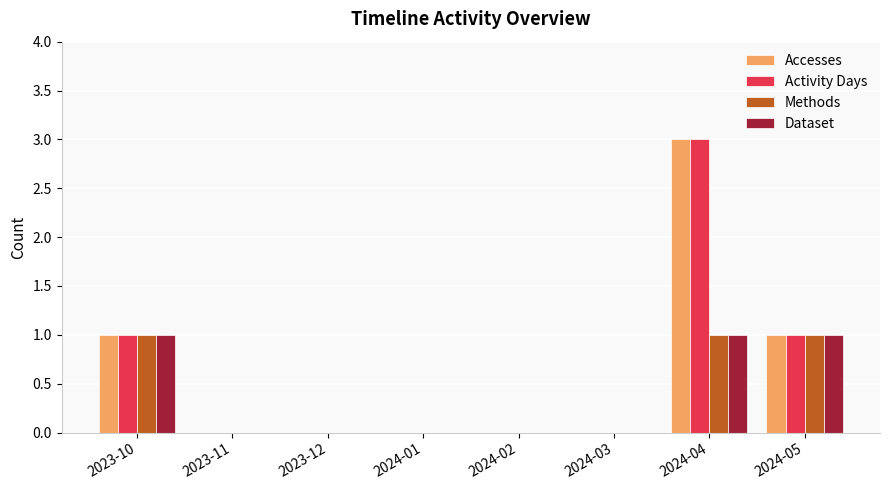

What is the greatest value displayed?

3